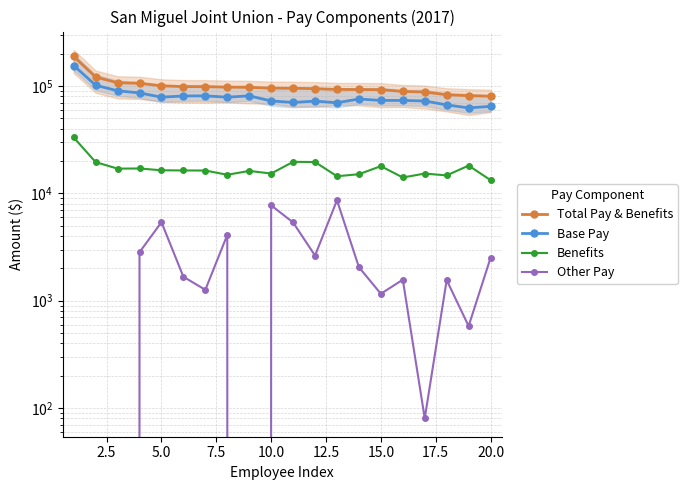

Rank the series by their average value, from highest to lowest.

Total Pay & Benefits, Base Pay, Benefits, Other Pay